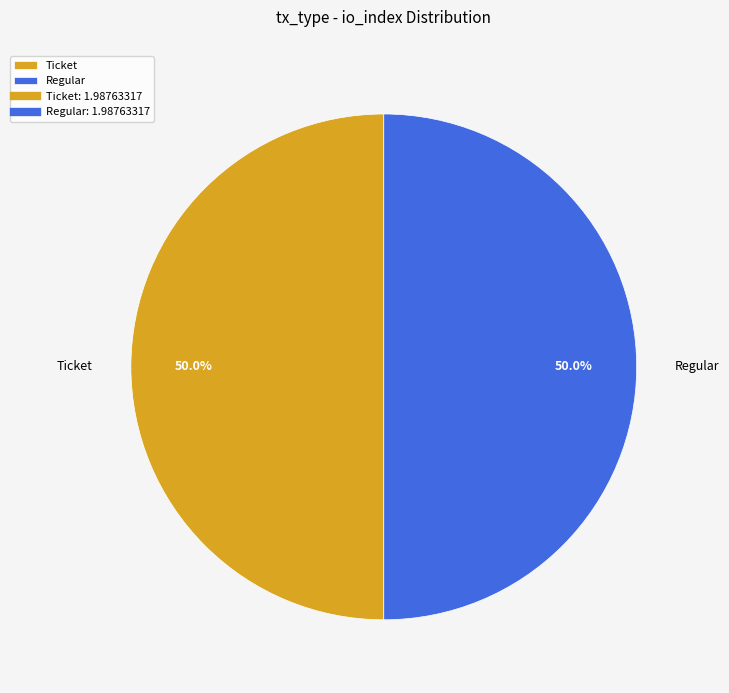

Combined, do Ticket and Regular account for over 50%?

Yes